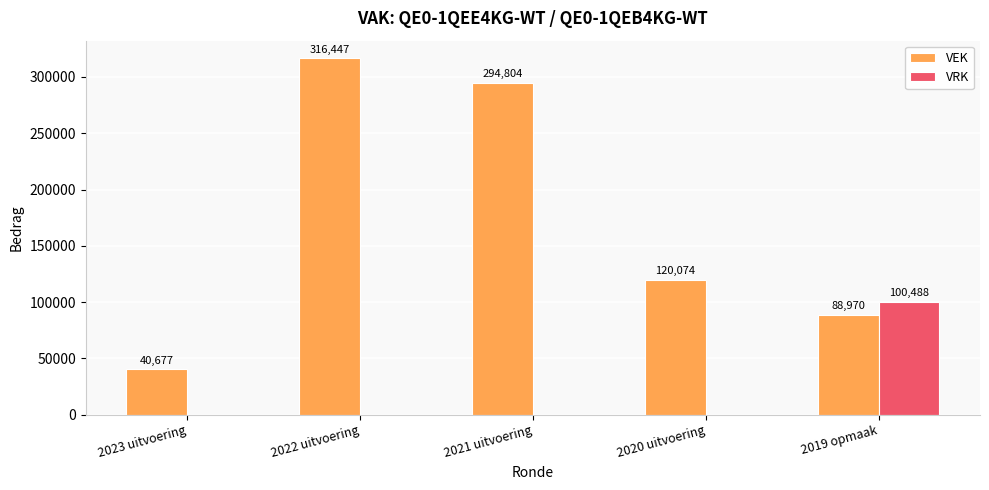

What is the spread (max minus min) of values at 2020 uitvoering?

120074